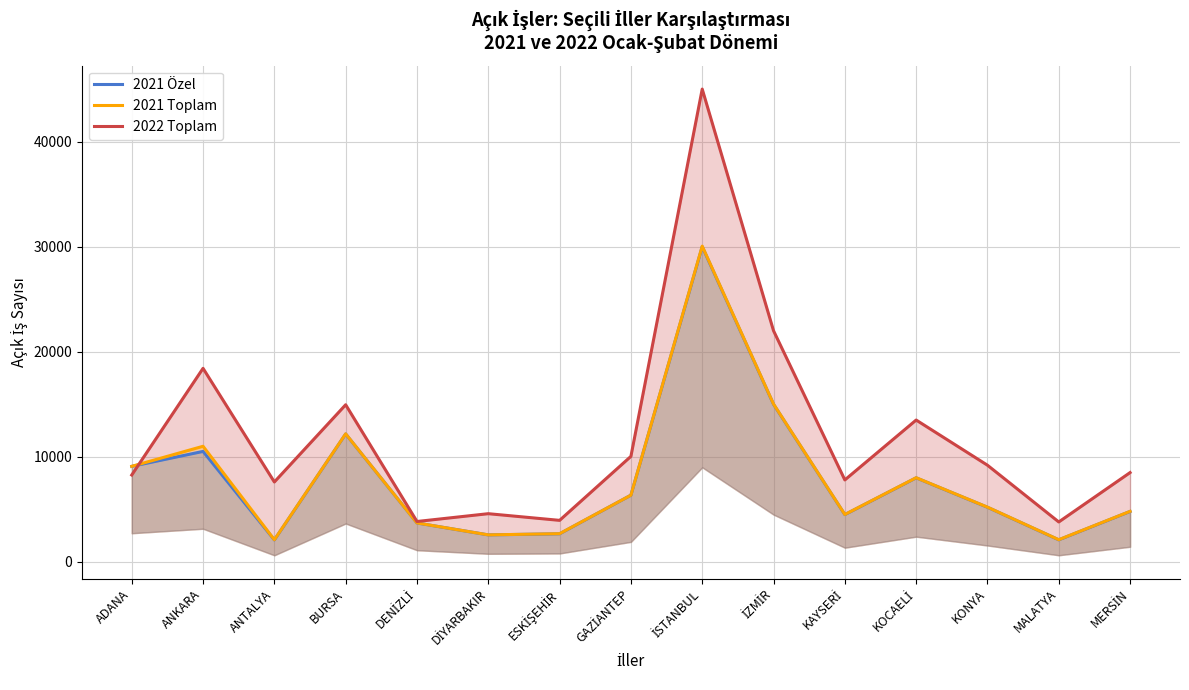

True or false: 2021 Özel and 2021 Toplam cross at least once.

False